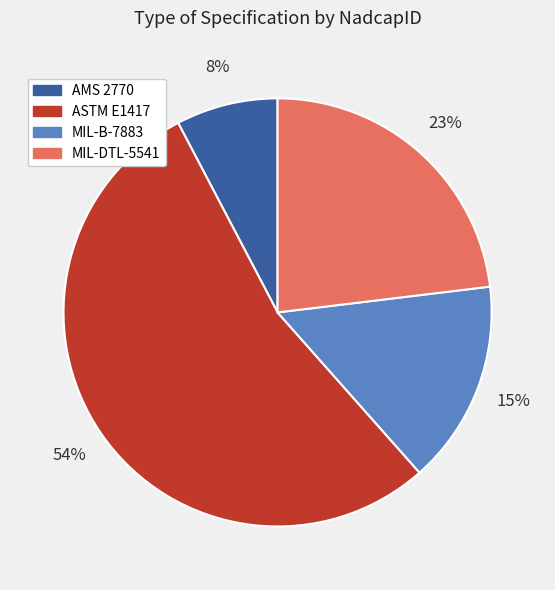

To the nearest percent, what percentage of the pie is AMS 2770?

8%